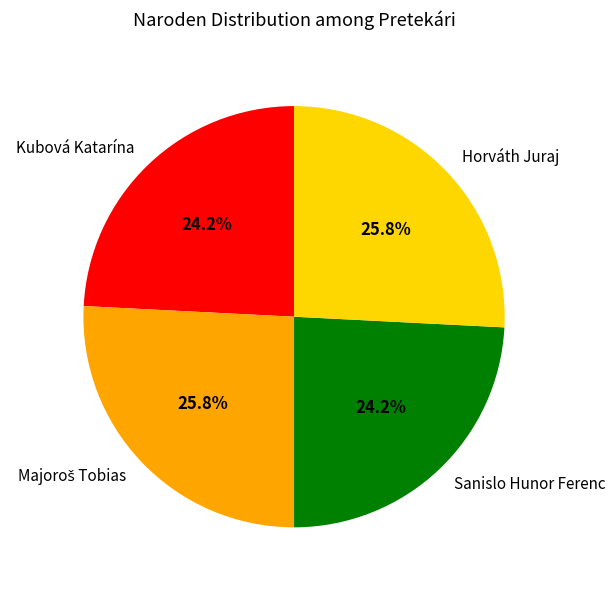

Is it true that Sanislo Hunor Ferenc is 24% of the pie?

True